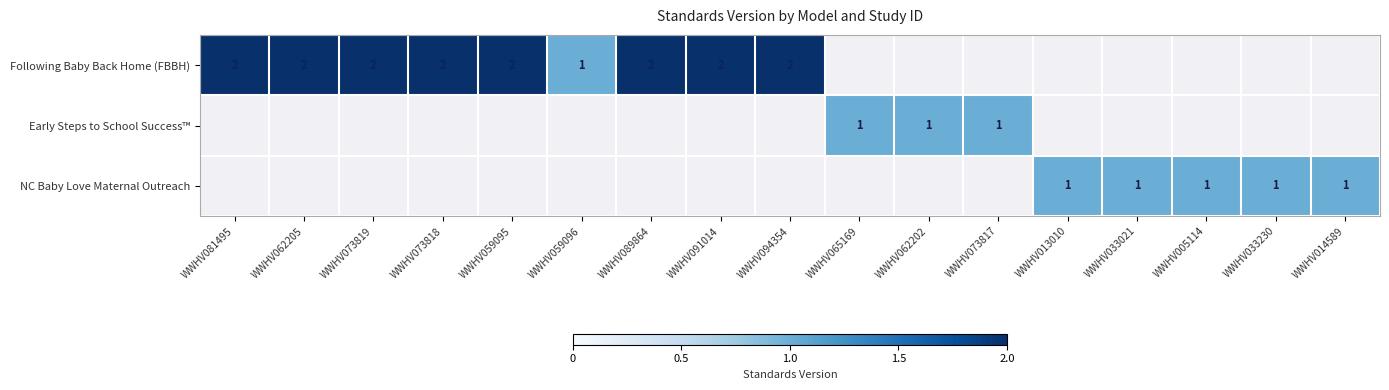

What is the difference between the NC Baby Love Maternal Outreach values at WWHV013010 and WWHV059095?

1